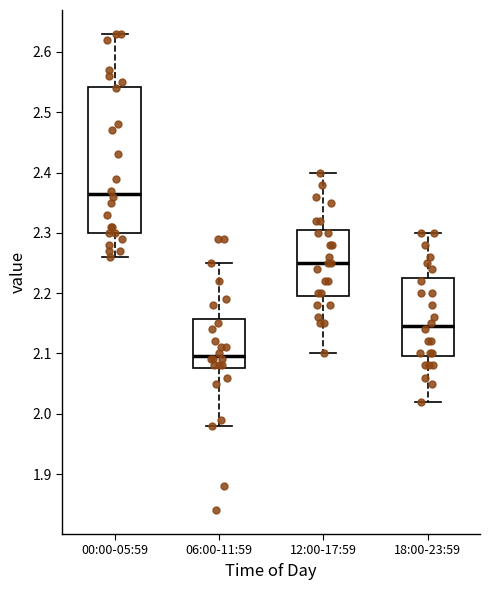

Which box's median line is the lowest?

06:00-11:59